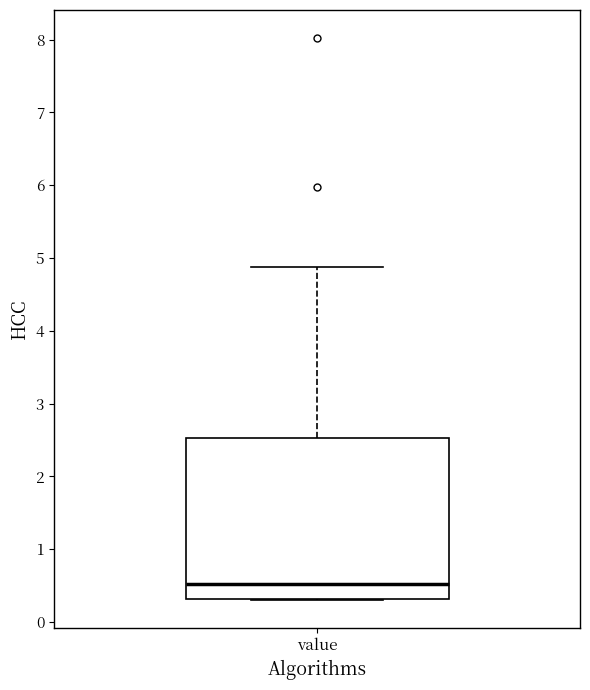

Where is the lower edge of the box for value on the y-axis? The values are not printed on the chart, so give them approximately, as read against the axis.

0.3